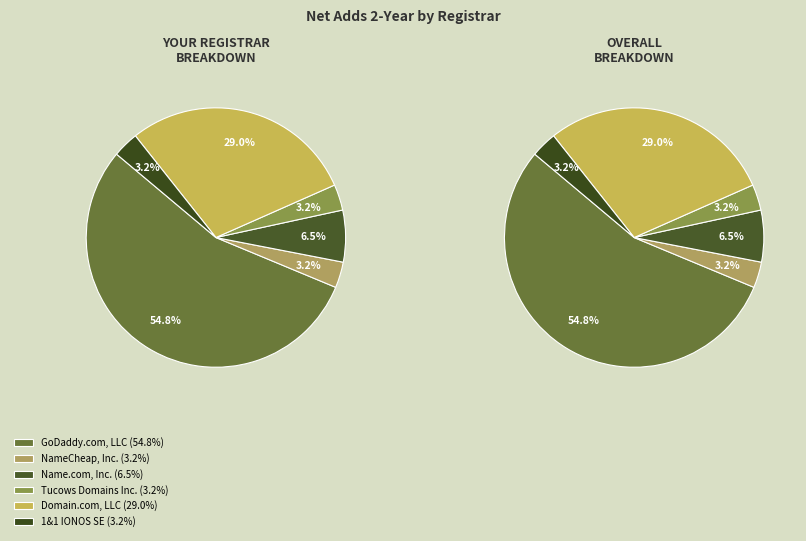

What is the largest slice in the pie chart?

GoDaddy.com, LLC